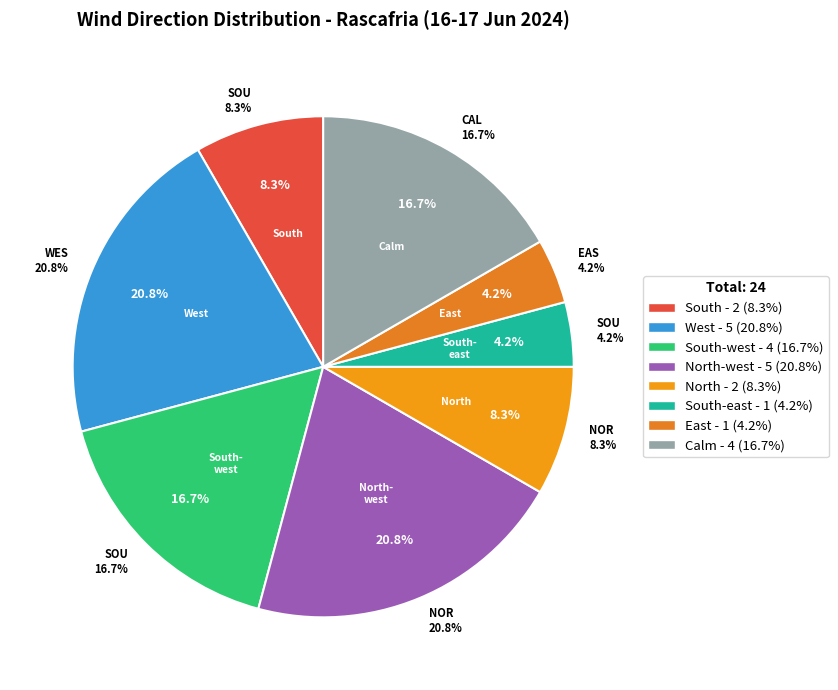

Between North-west and North, which is larger?

North-west